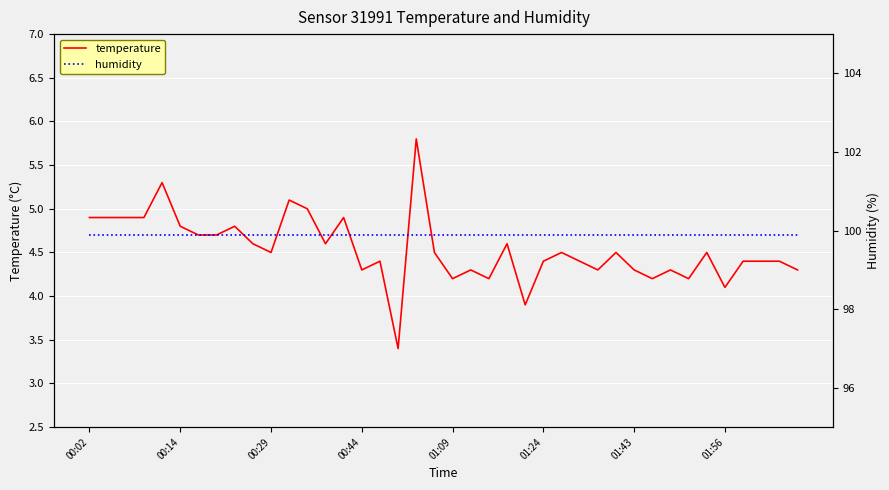

How many data points does each series have?

40